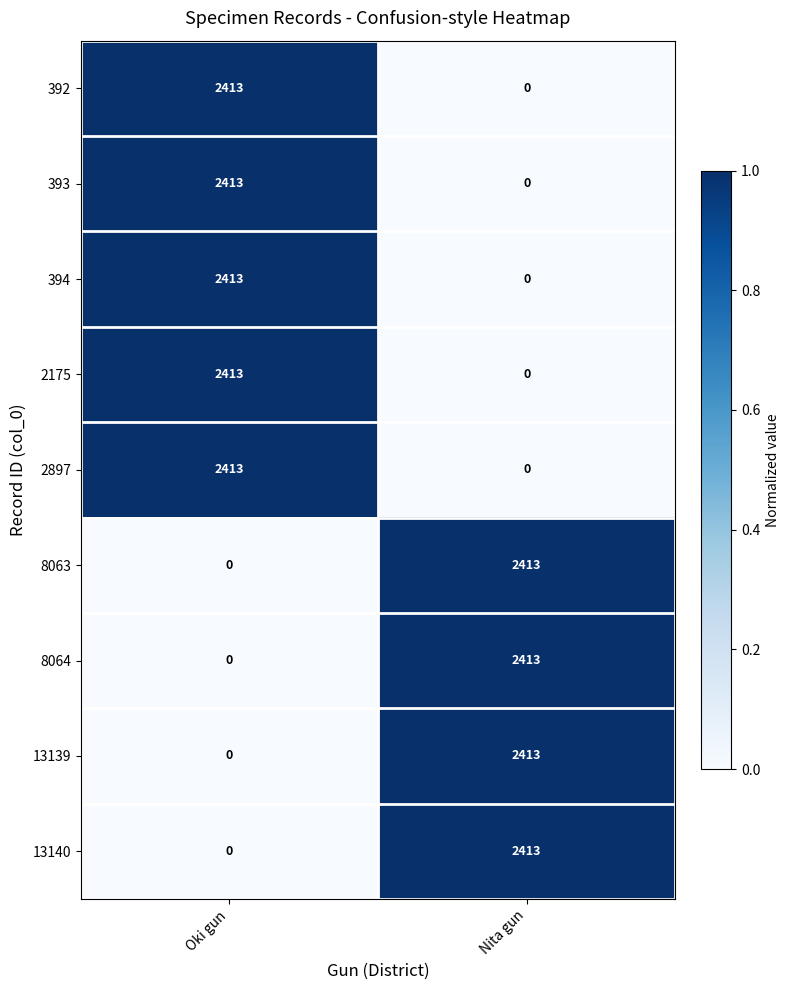

How many data points in 2897 are less than 2413?

1